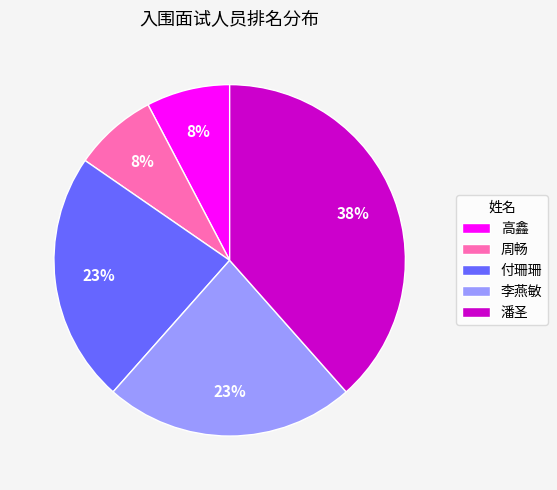

How many slices are in this pie chart?

5